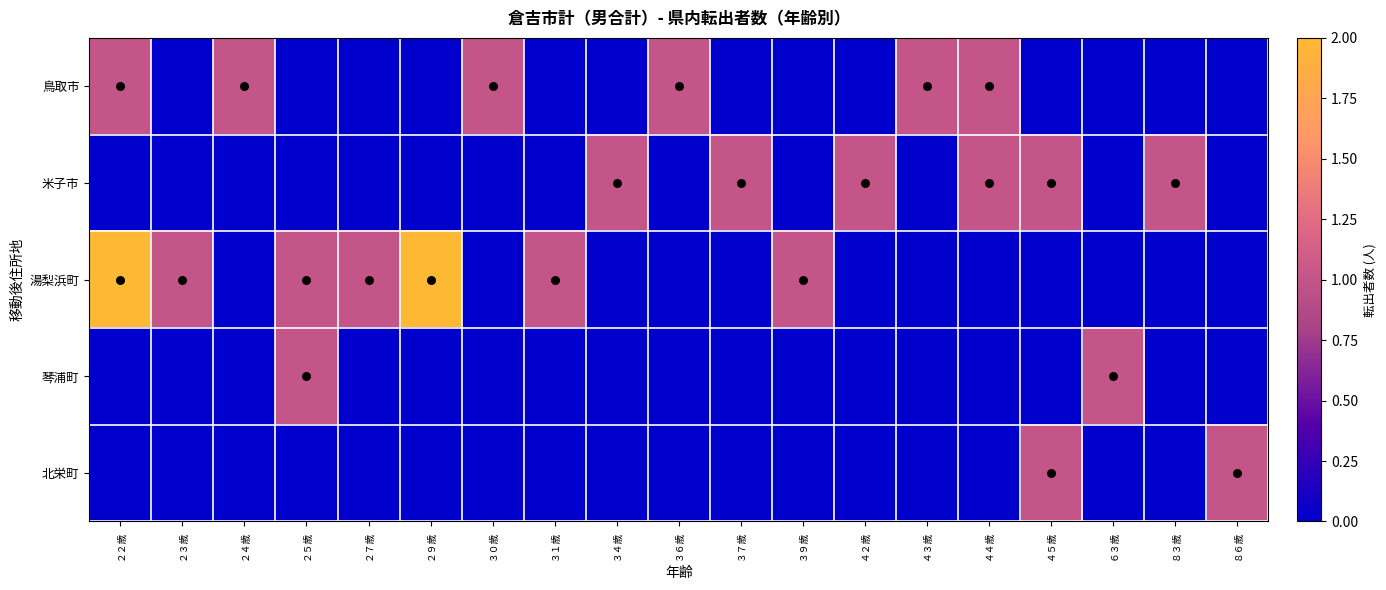

At which category does the chart reach its minimum across all series?

２３歳